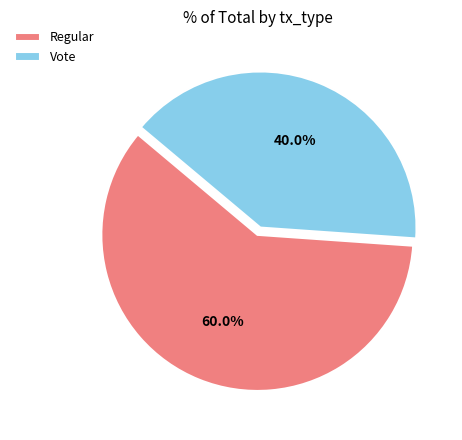

Rank the categories by value from lowest to highest.

Vote, Regular